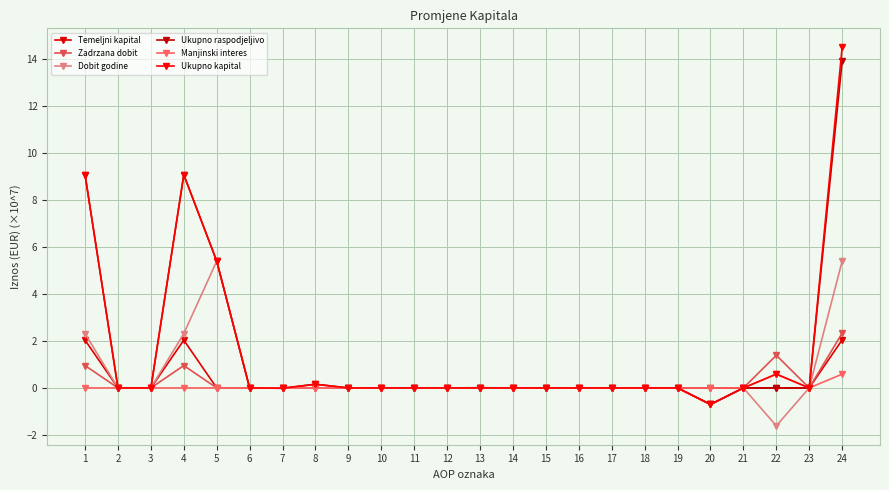

The value of Zadrzana dobit at 22 is 1.4. True or false?

True